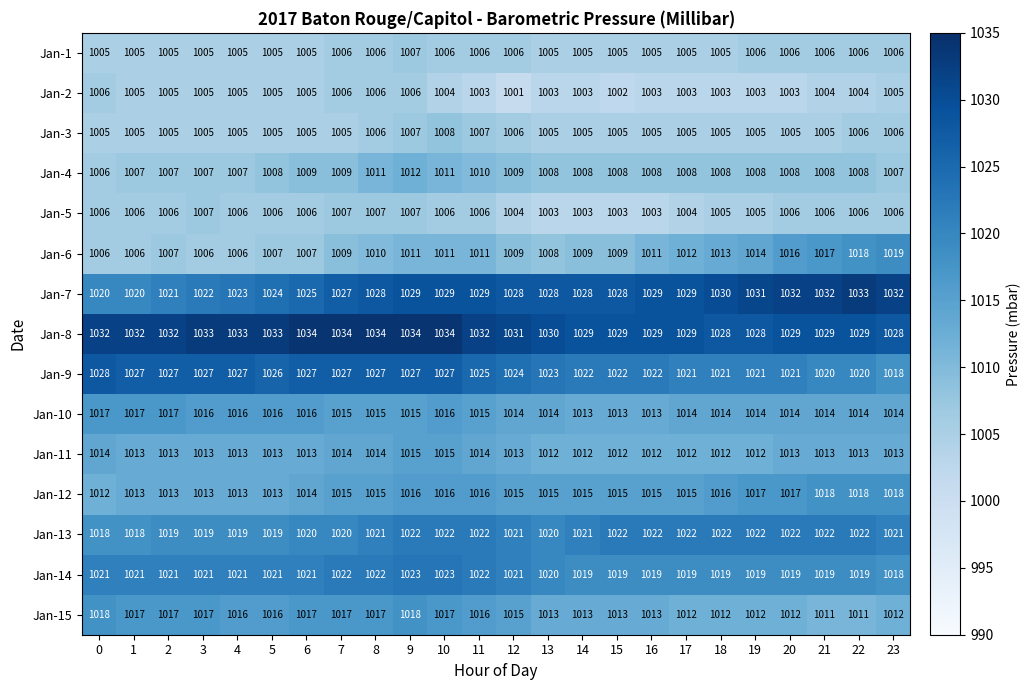

What is the minimum value shown in the chart?

1001